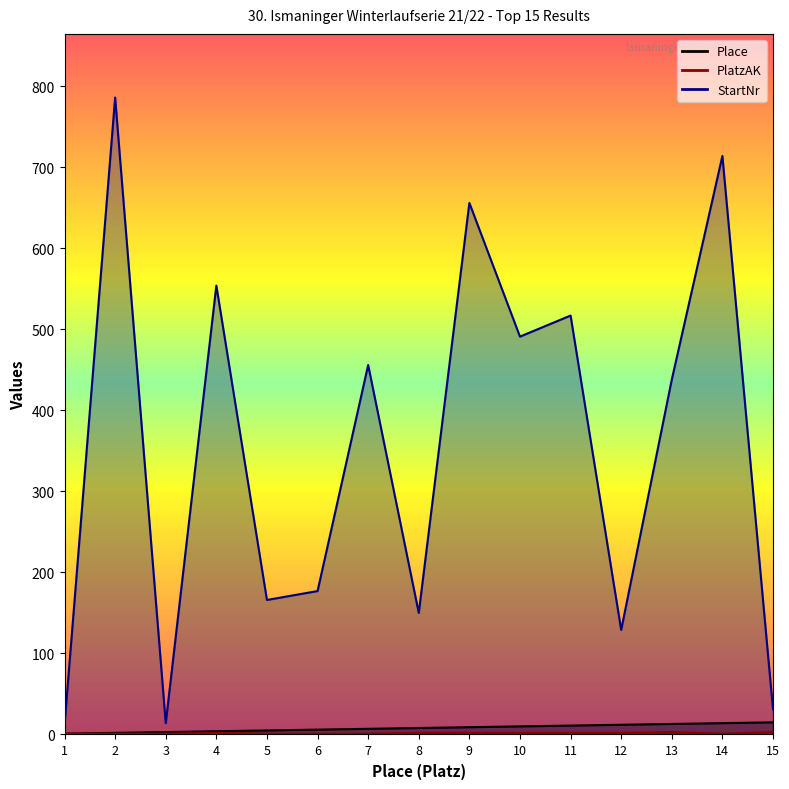

What is the sum of the StartNr values at 4 and 2?

1340